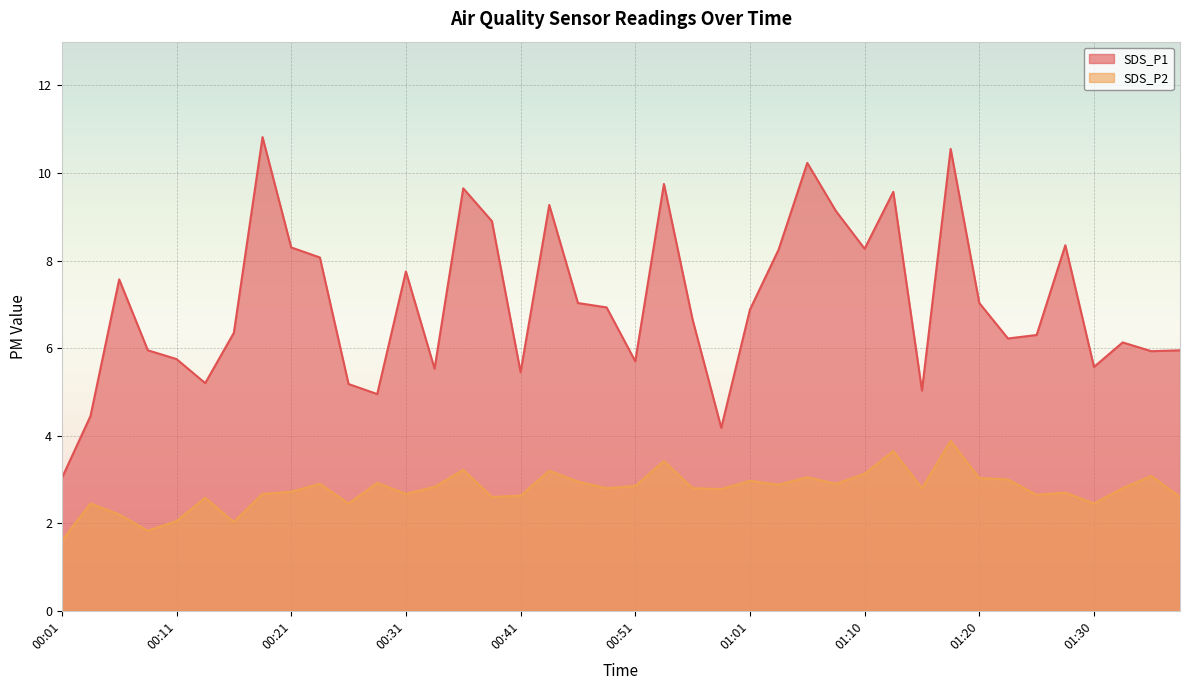

How many series are shown in this chart?

2